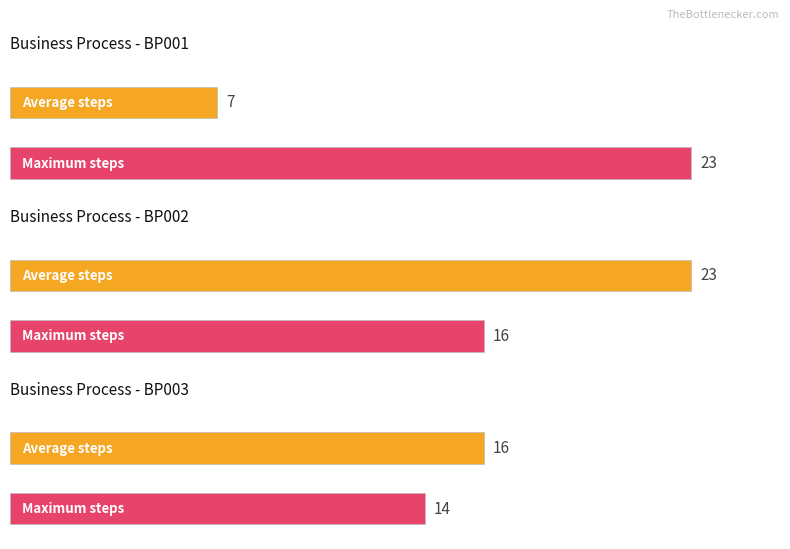

Reading left to right, transcribe all the data shown in this chart.

Average utilization: 7	23	16
Maximum utilization: 23	16	14